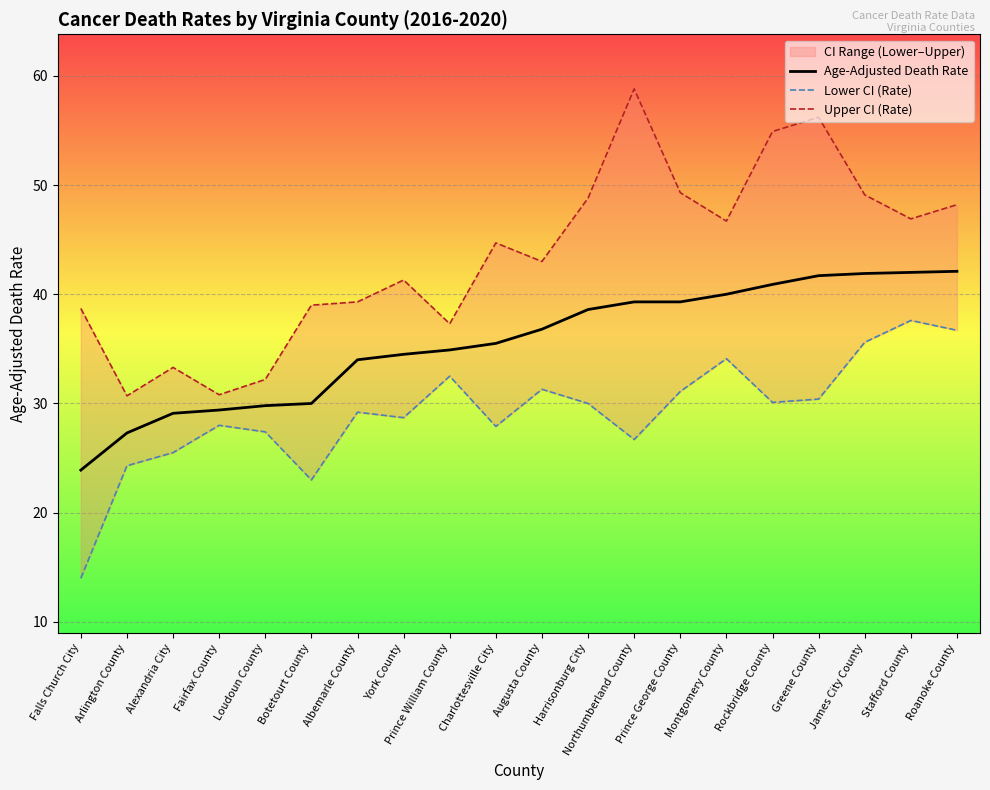

Reading left to right, transcribe all the data shown in this chart.

Age-Adjusted Death Rate: 23.9	27.3	29.1	29.4	29.8	30.0	34.0	34.5	34.9	35.5	36.8	38.6	39.3	39.3	40.0	40.9	41.7	41.9	42.0	42.1
Lower CI (Rate): 14.0	24.3	25.5	28.0	27.4	23.0	29.2	28.7	32.5	27.9	31.3	30.0	26.7	31.1	34.1	30.1	30.4	35.6	37.6	36.7
Upper CI (Rate): 38.7	30.7	33.3	30.8	32.2	39.0	39.3	41.3	37.3	44.7	43.0	48.8	58.8	49.3	46.7	54.9	56.2	49.1	46.9	48.2